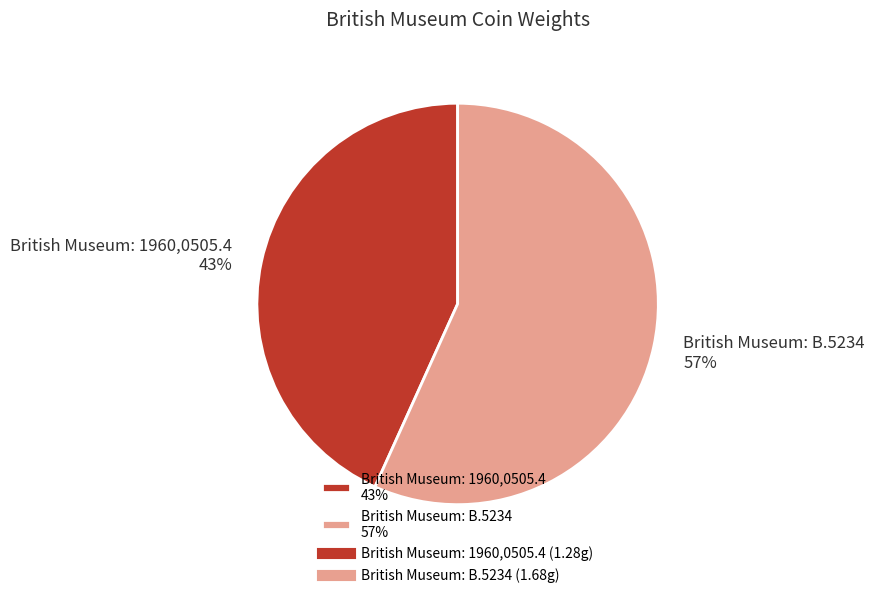

Is there any slice that represents more than half of the pie?

Yes